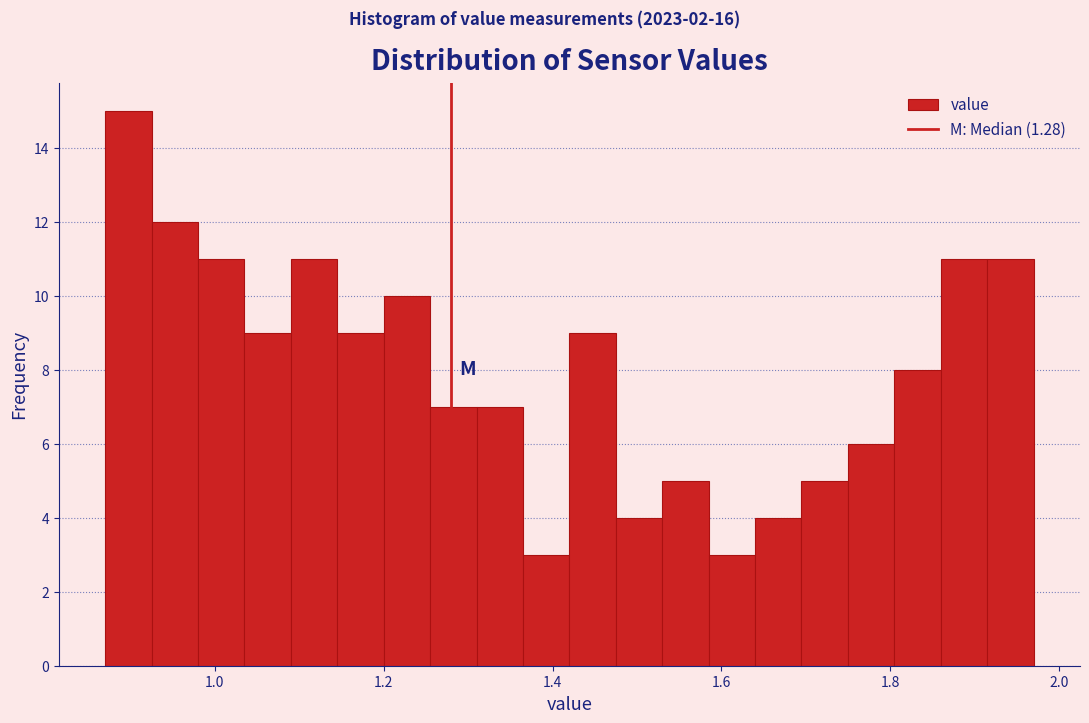

Read against the x-axis, roughly where is the centre of the tallest bar?

0.90